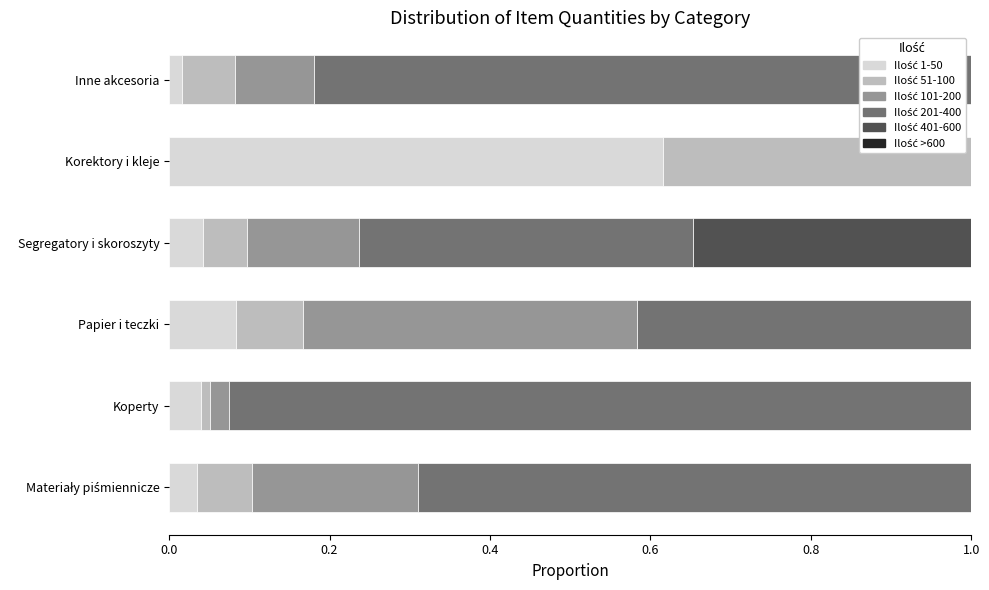

What is the total value across all series at Segregatory i skoroszyty?

1.0